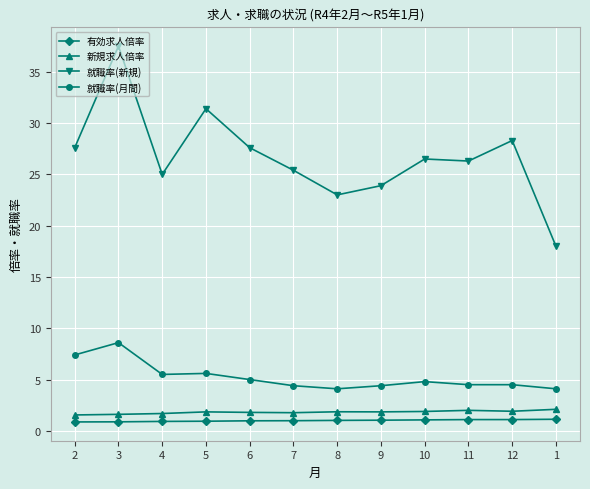

What is the difference between the second highest and second lowest values in the 新規求人倍率 series?

0.4